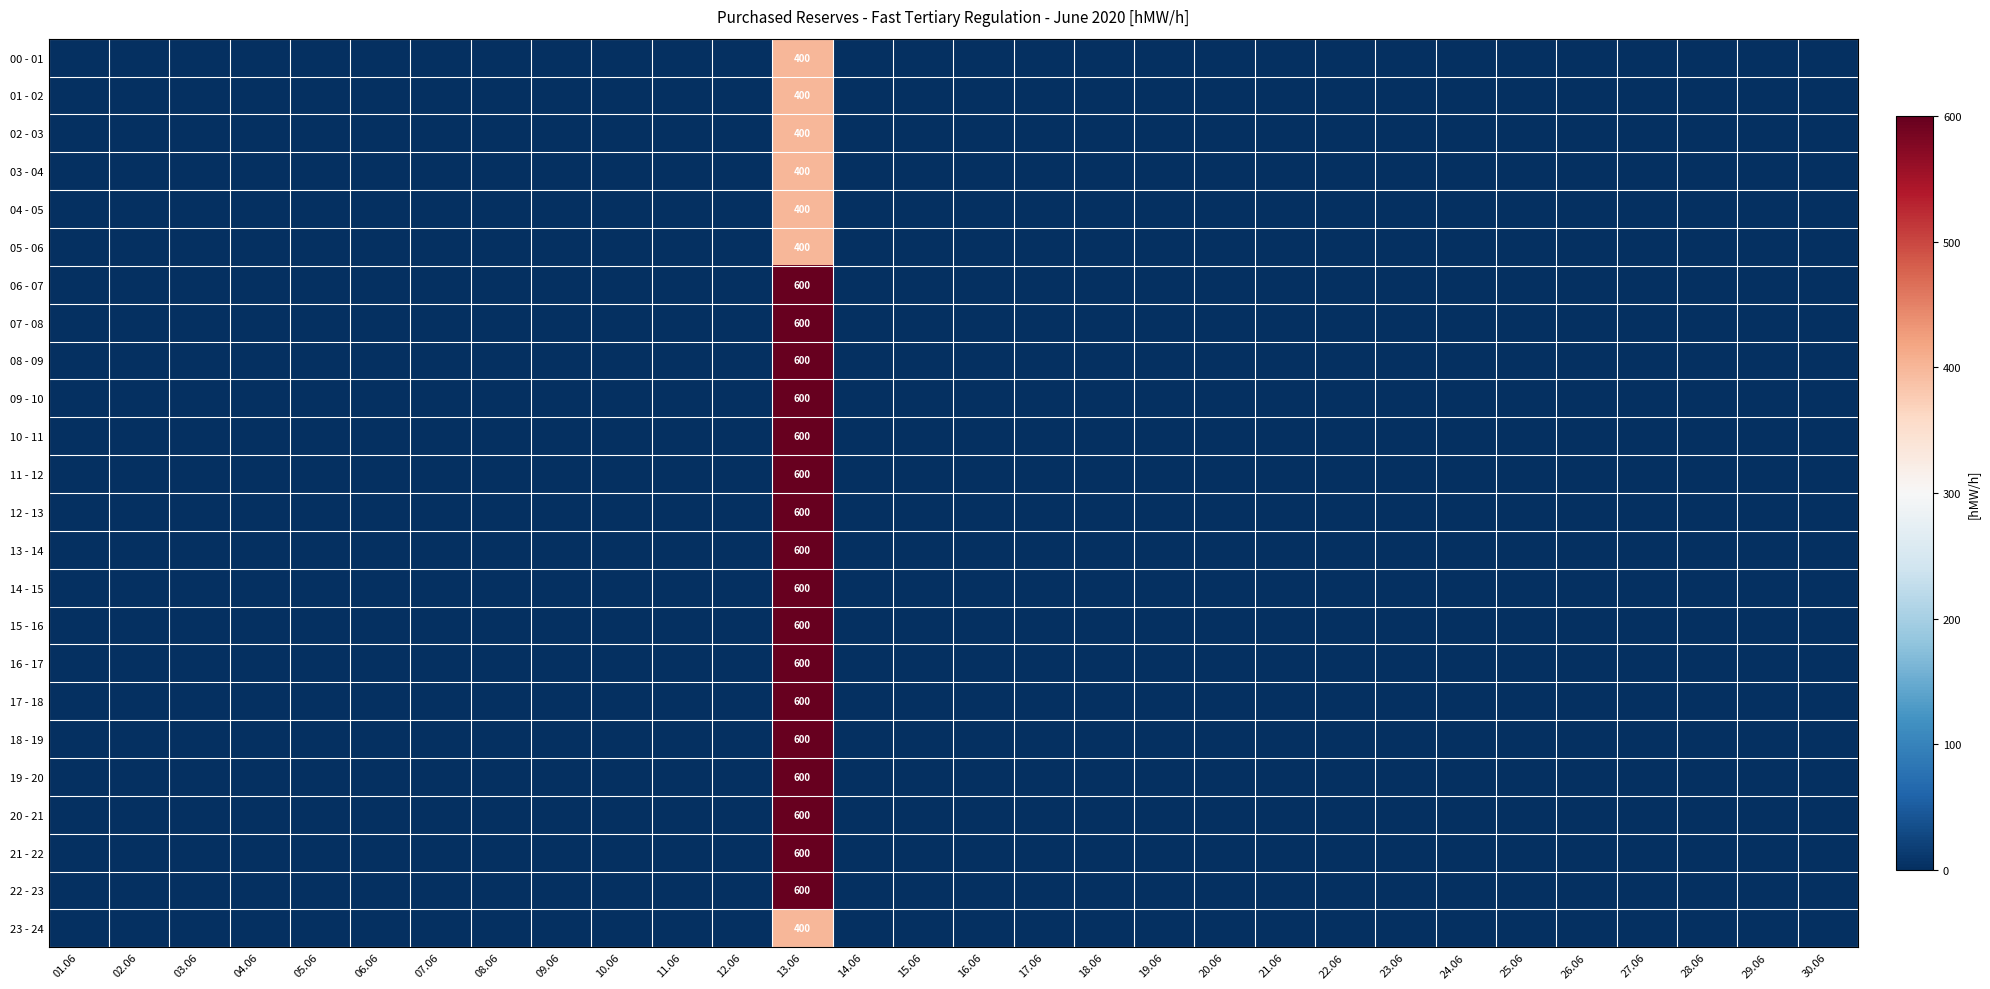

What is the spread (max minus min) of values at 13.06?

200